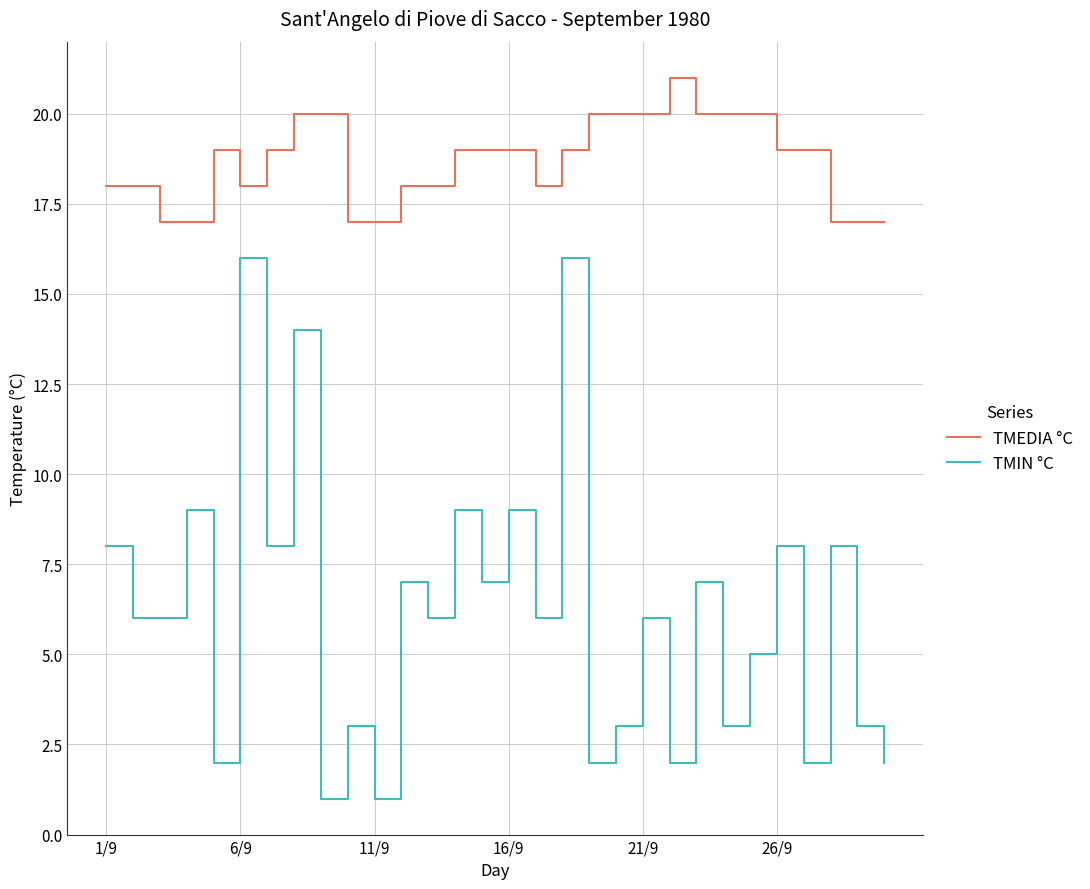

How many categories are shown in the chart?

30